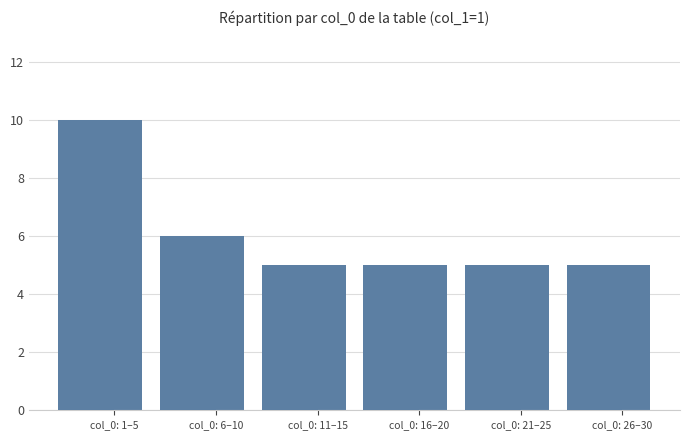

What is the label of the 3rd bar from the left?

col_0: 11–15